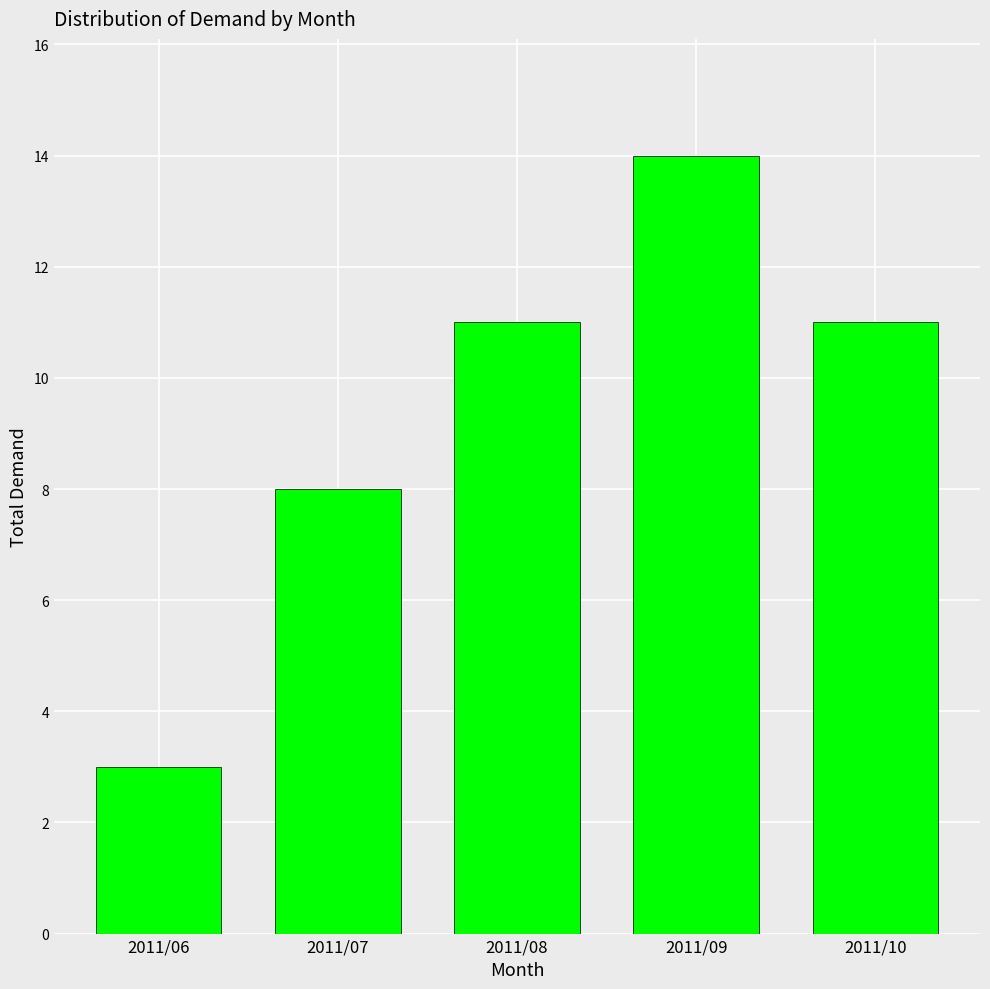

What is the ratio of the value at 2011/07 to the value at 2011/09?

0.6